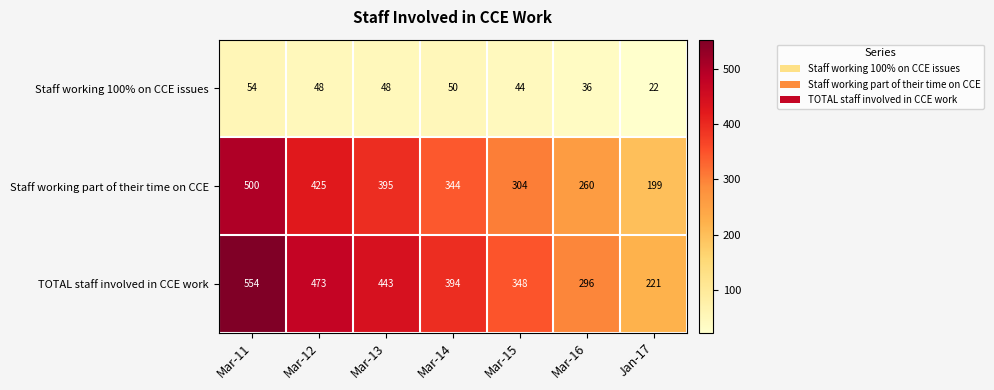

What is the difference between the Staff working 100% on CCE issues values at Mar-13 and Mar-16?

12